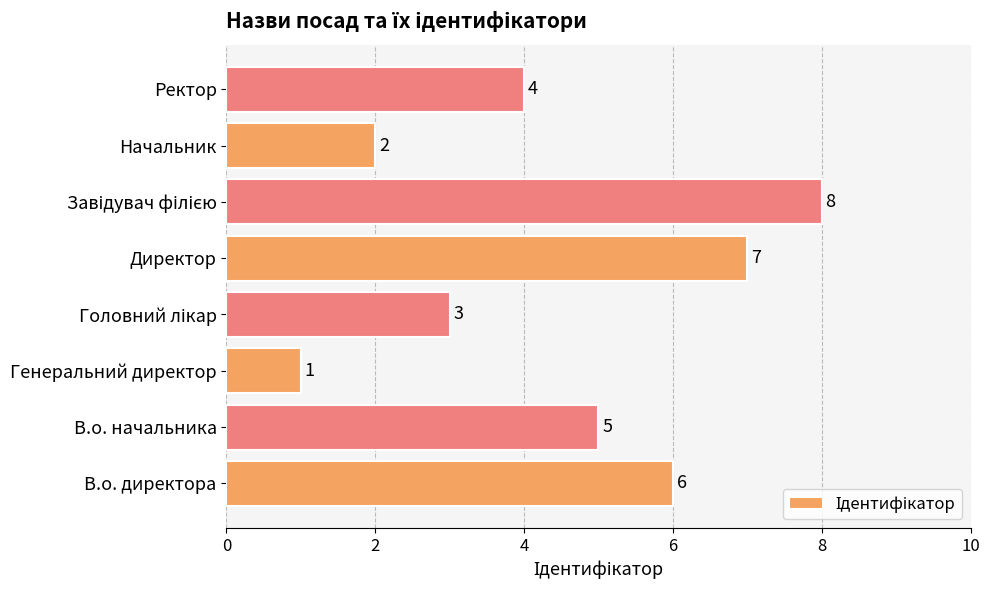

Is it true that the value at Генеральний директор is 1?

True